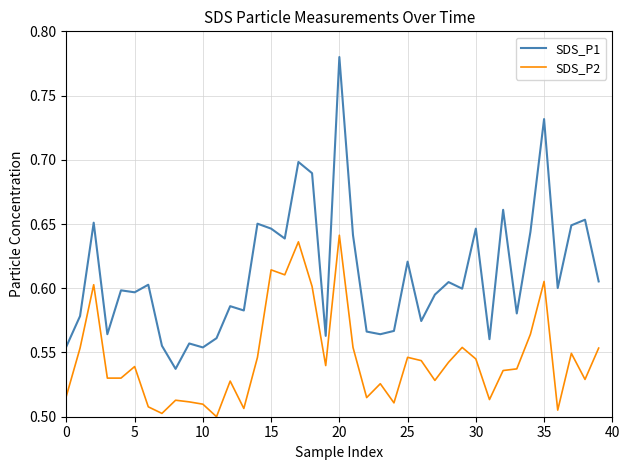

Rank the series by their maximum value, from lowest to highest.

SDS_P2, SDS_P1